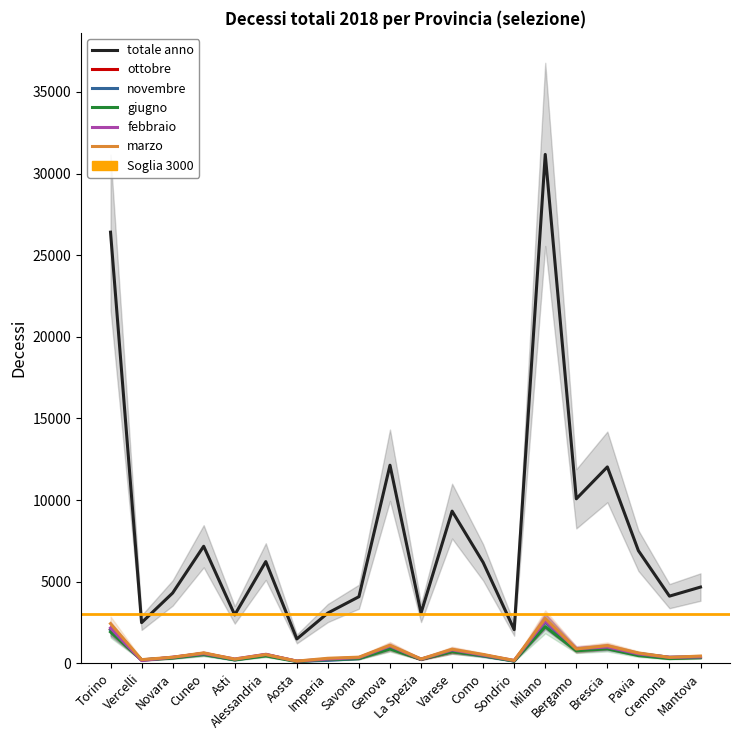

Which series has the widest spread of values?

totale anno